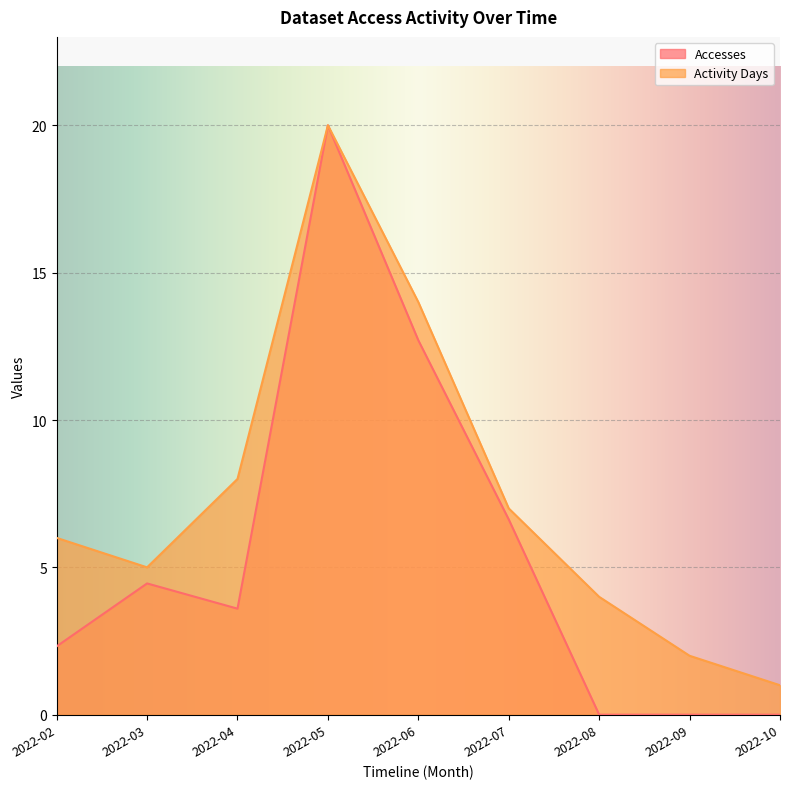

Is it true that Accesses equals 0.0 at 2022-08?

True